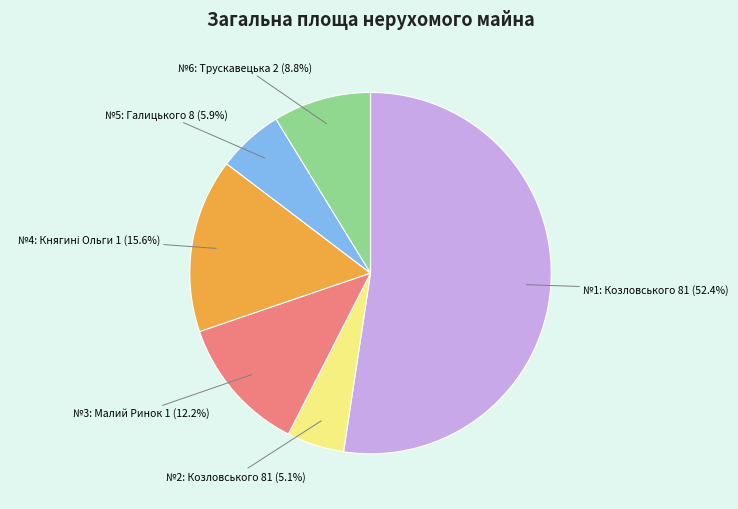

Which slice is the largest?

№1: Козловського 81